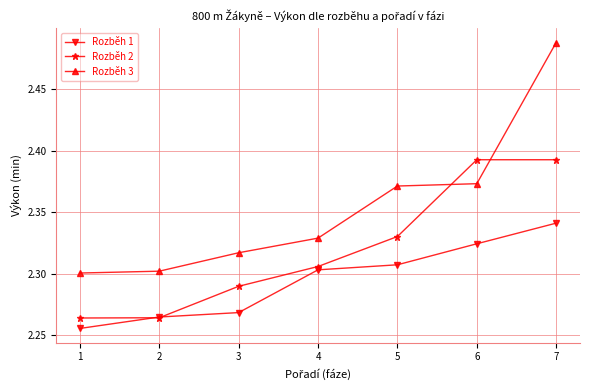

How many times do Rozběh 3 and Rozběh 2 cross each other?

2